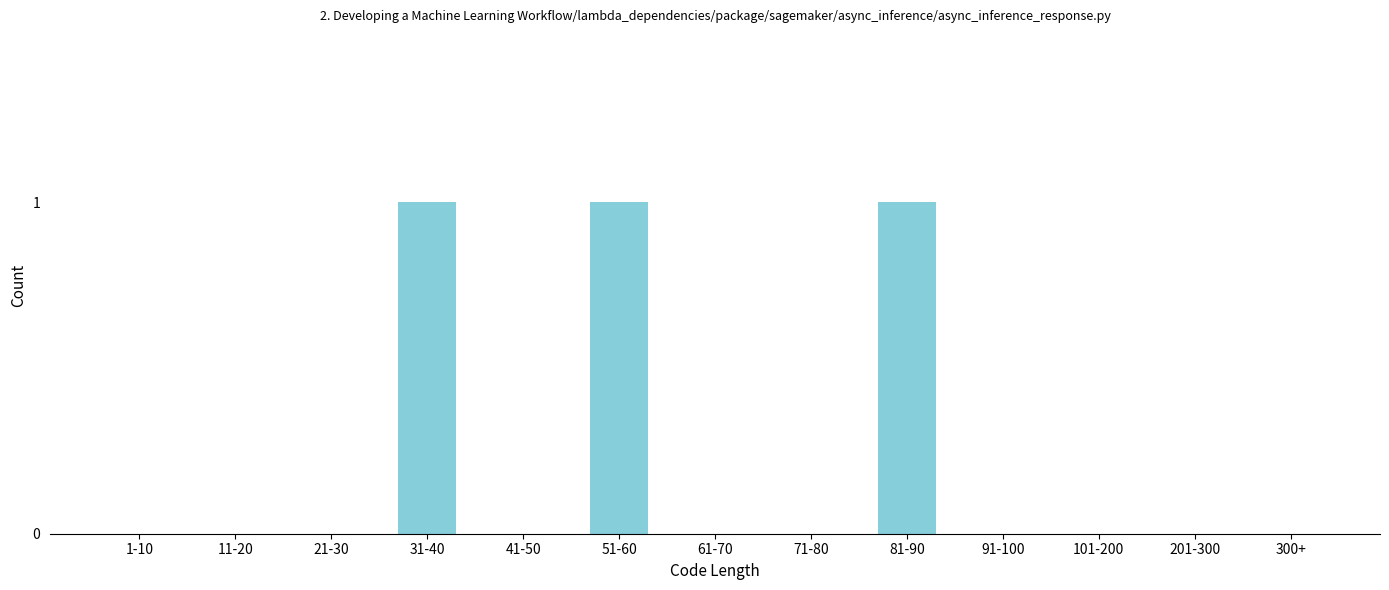

Reading left to right, what are all the values shown in this chart?

1-10=0	11-20=0	21-30=0	31-40=1	41-50=0	51-60=1	61-70=0	71-80=0	81-90=1	91-100=0	101-200=0	201-300=0	300+=0